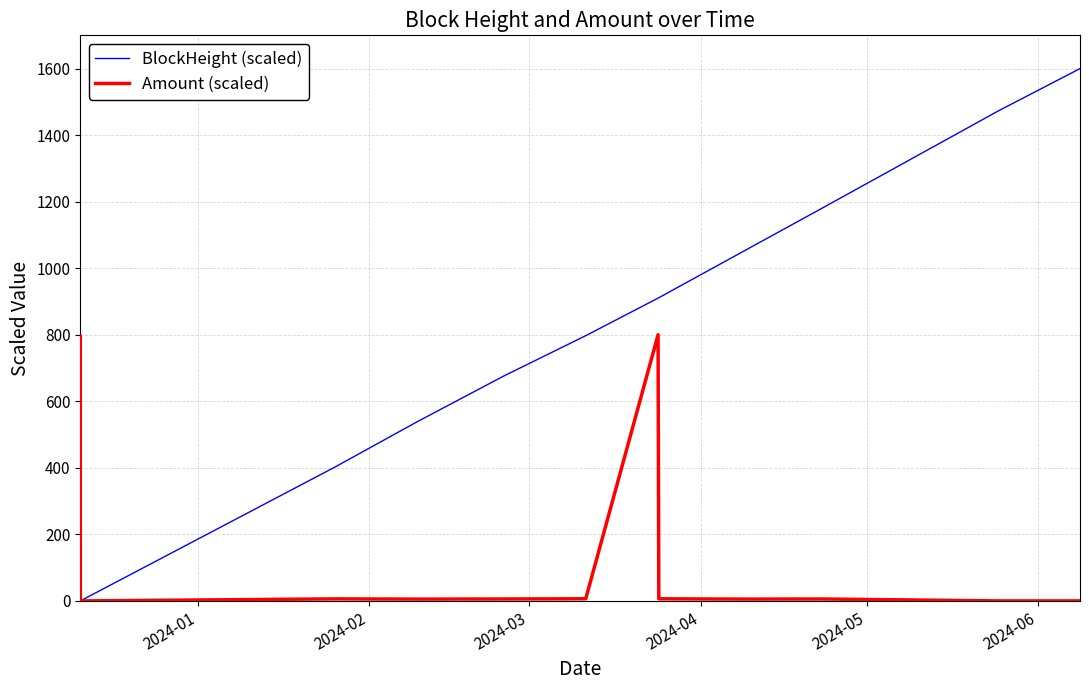

How many lines are shown in the chart?

2